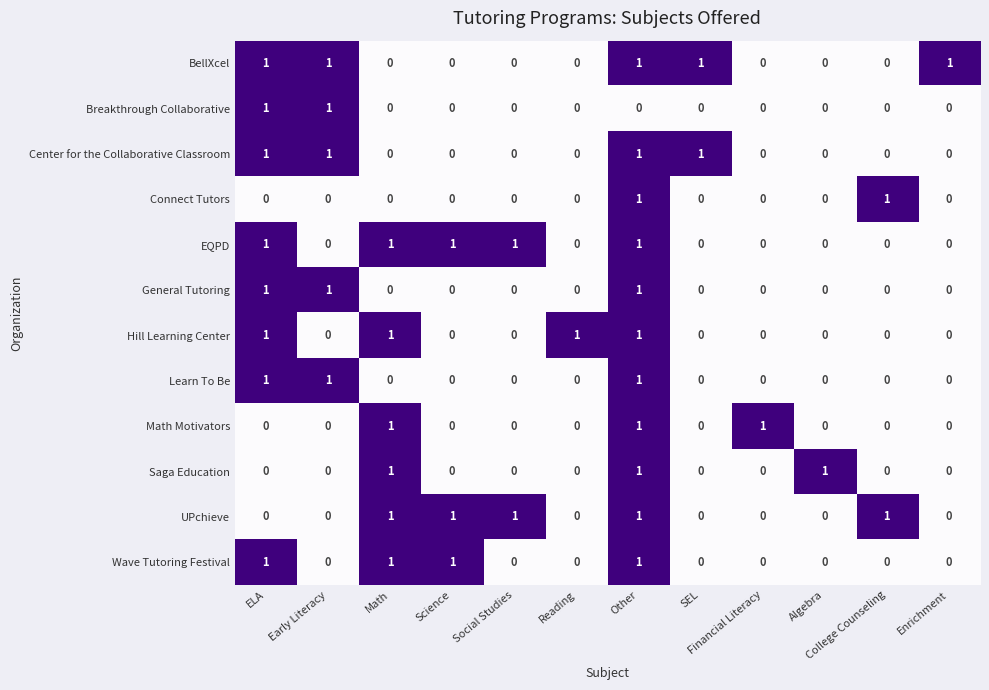

At which category is the sum across all series the highest?

Other